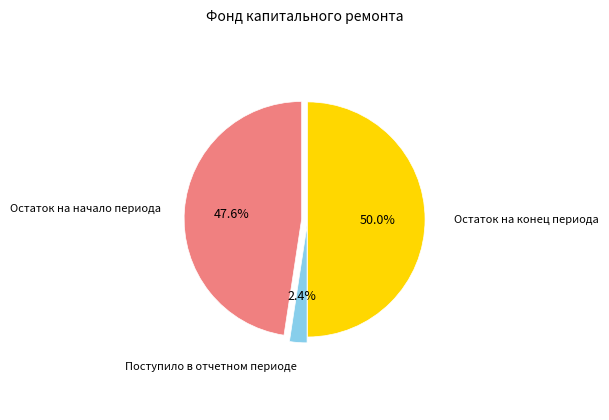

What percentage is the Остаток на конец периода slice, to the nearest percent?

50%